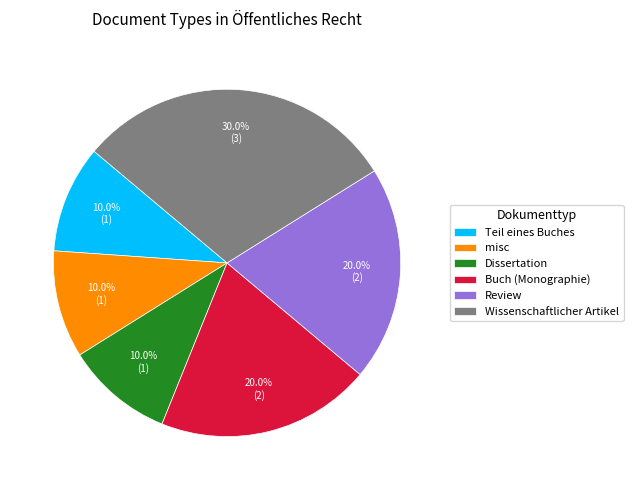

Approximately how many times larger is the value at misc compared to Dissertation?

1.0